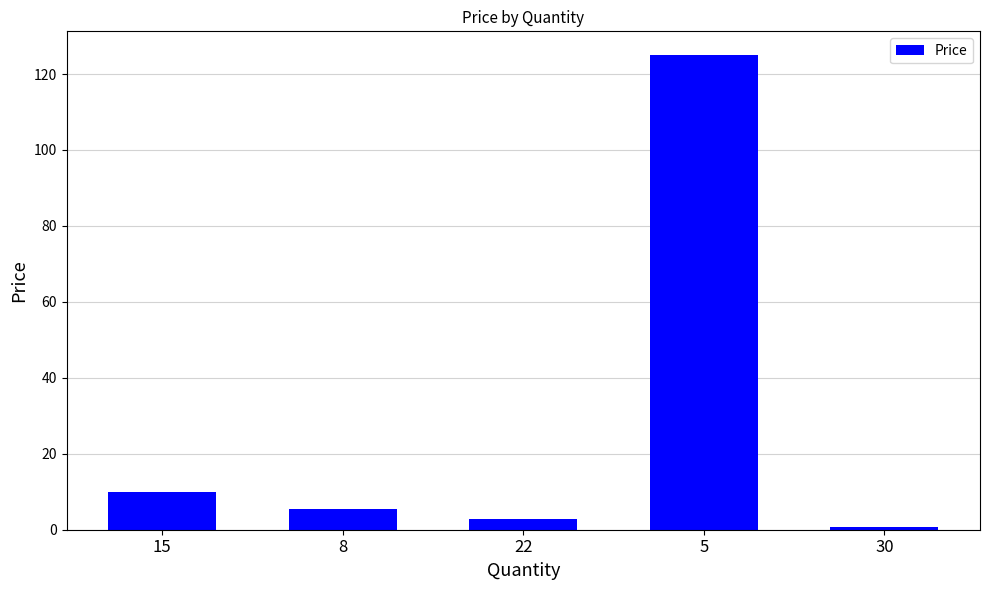

What is the minimum value shown in the chart?

0.8